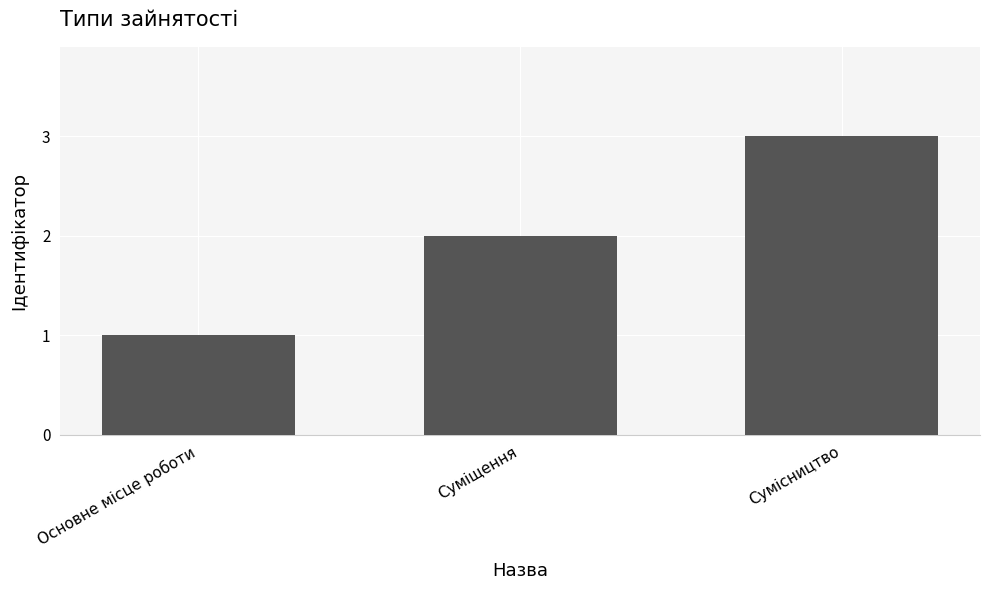

Reading right to left, list all the values displayed in this chart.

Сумісництво=3	Суміщення=2	Основне місце роботи=1